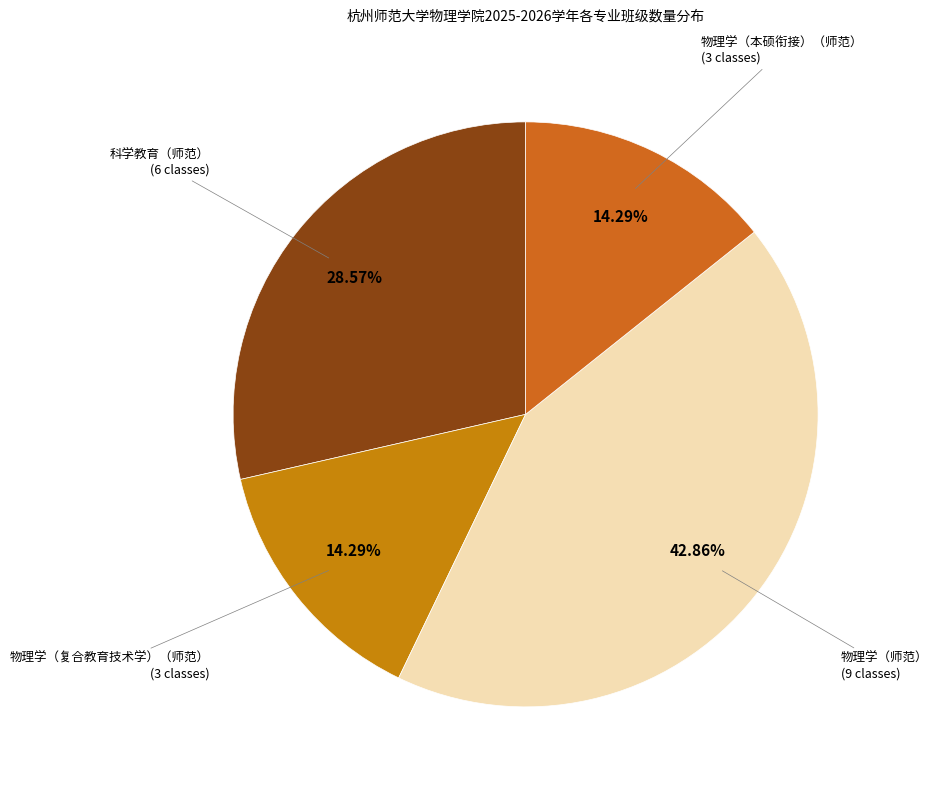

Is the sum of 物理学（本硕衔接）（师范） (3 classes) and 物理学（复合教育技术学）（师范） (3 classes) greater than half?

No